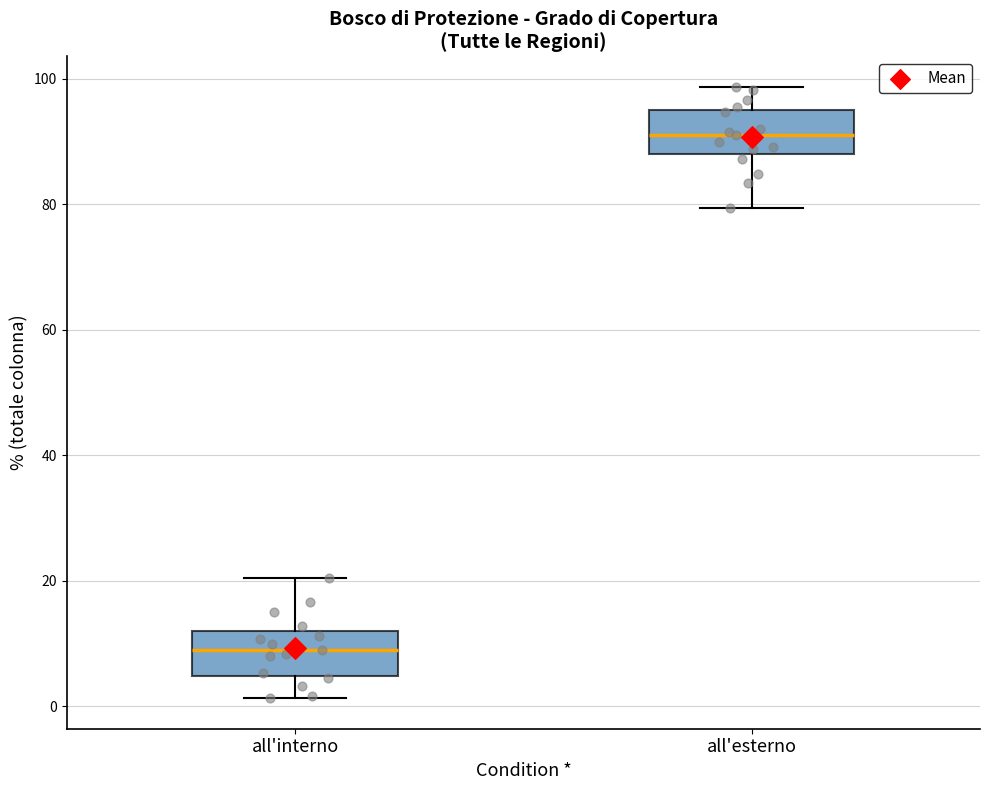

Where is the lower edge of the box for all'esterno on the y-axis? The values are not printed on the chart, so give them approximately, as read against the axis.

88